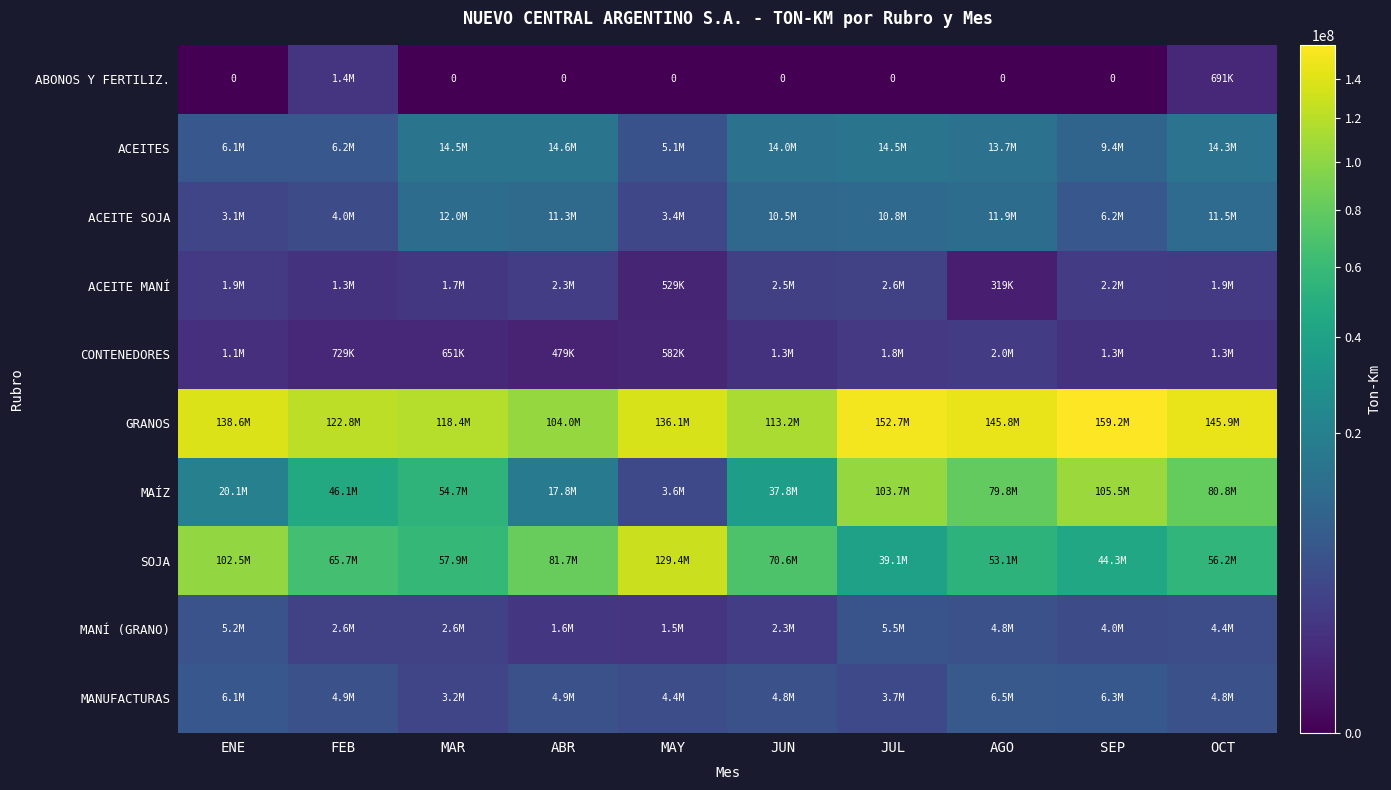

Rank the series at JUN from lowest to highest value.

ABONOS Y FERTILIZ., CONTENEDORES, MANÍ (GRANO), ACEITE MANÍ, MANUFACTURAS, ACEITE SOJA, ACEITES, MAÍZ, SOJA, GRANOS